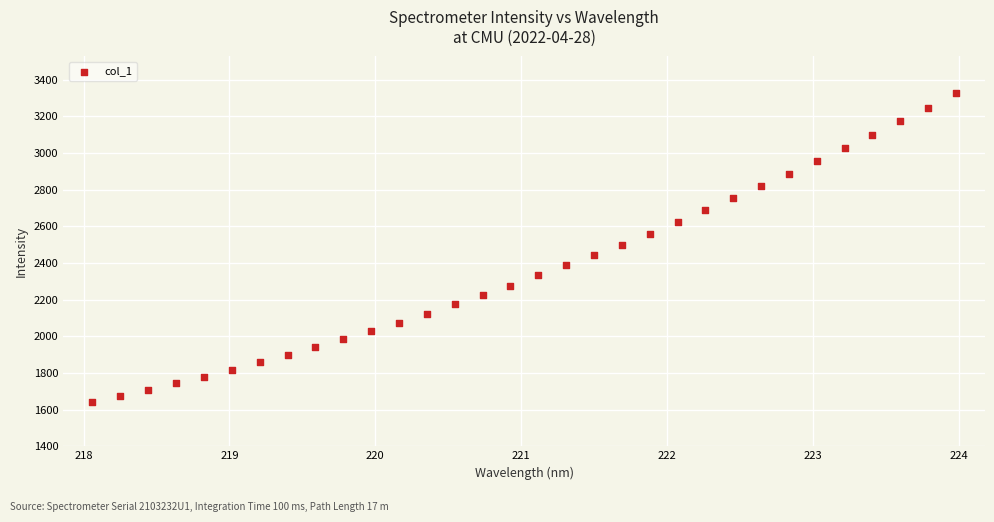

What is the range of X values (max minus min)?

5.9